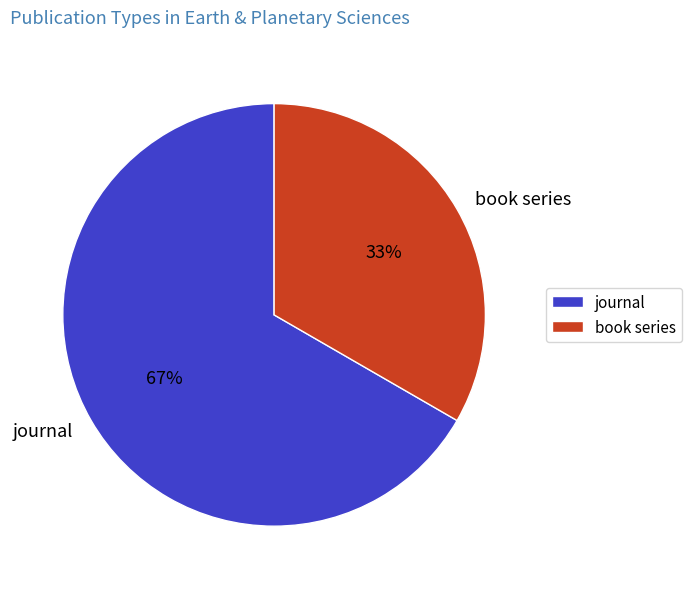

To the nearest percent, what is the combined percentage of book series and journal?

100%